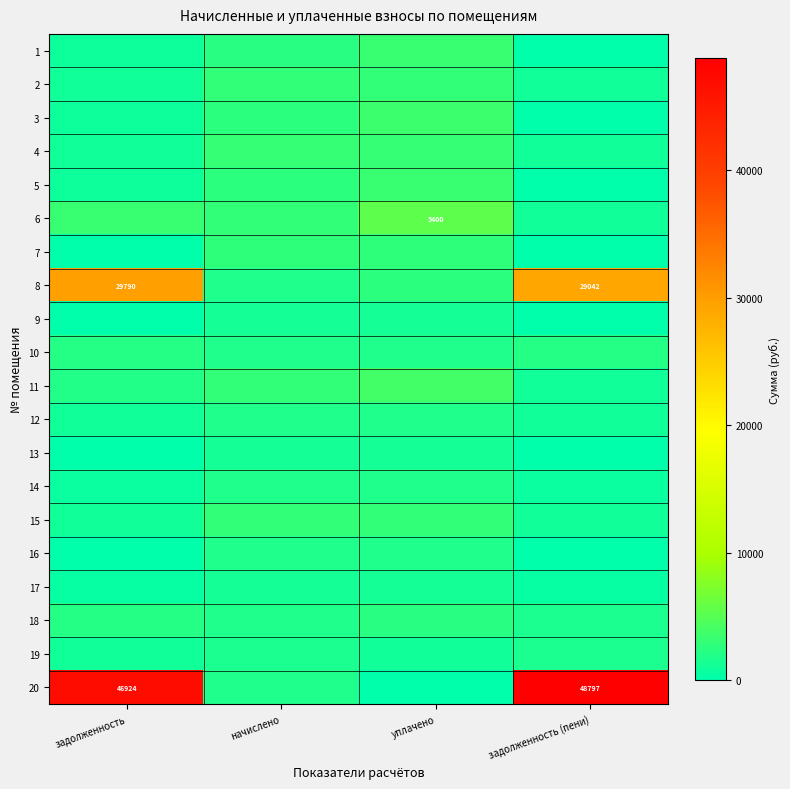

How many data points in 6 are less than 3371?

2